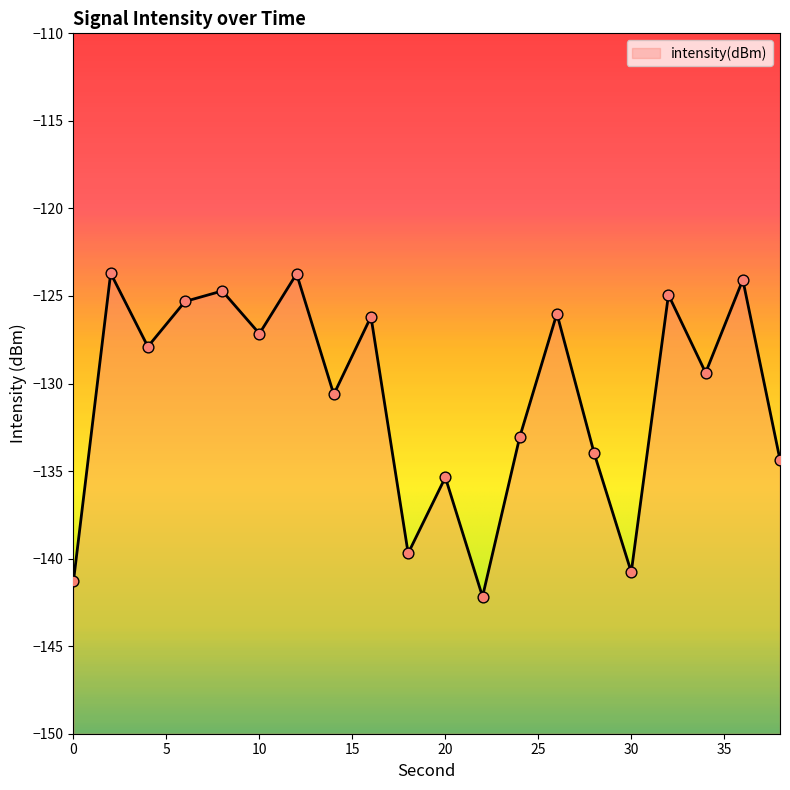

Between 26 and 8, which is larger?

8